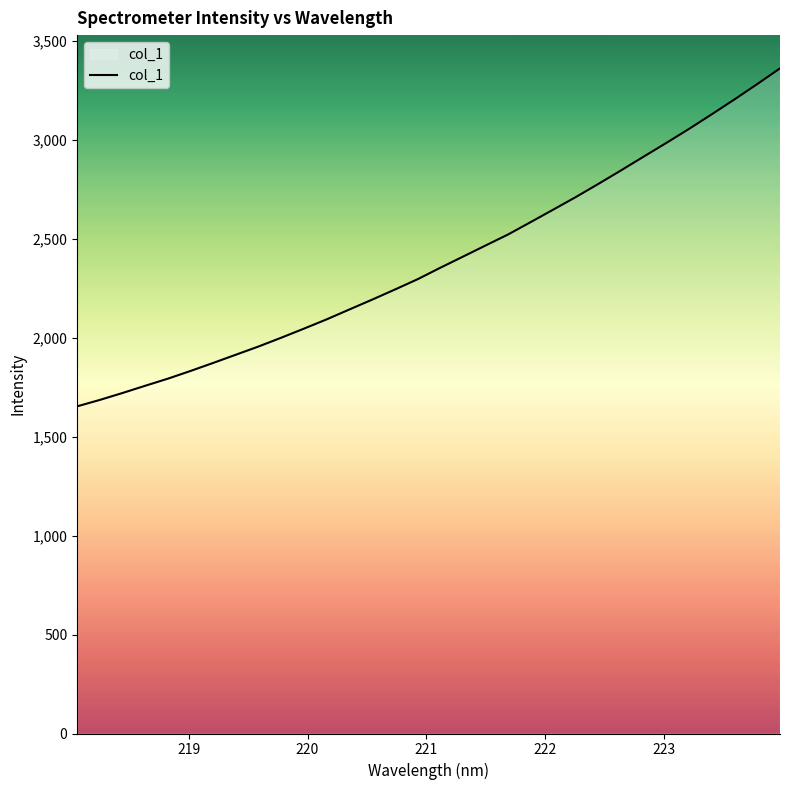

What is the minimum value shown in the chart?

1653.4